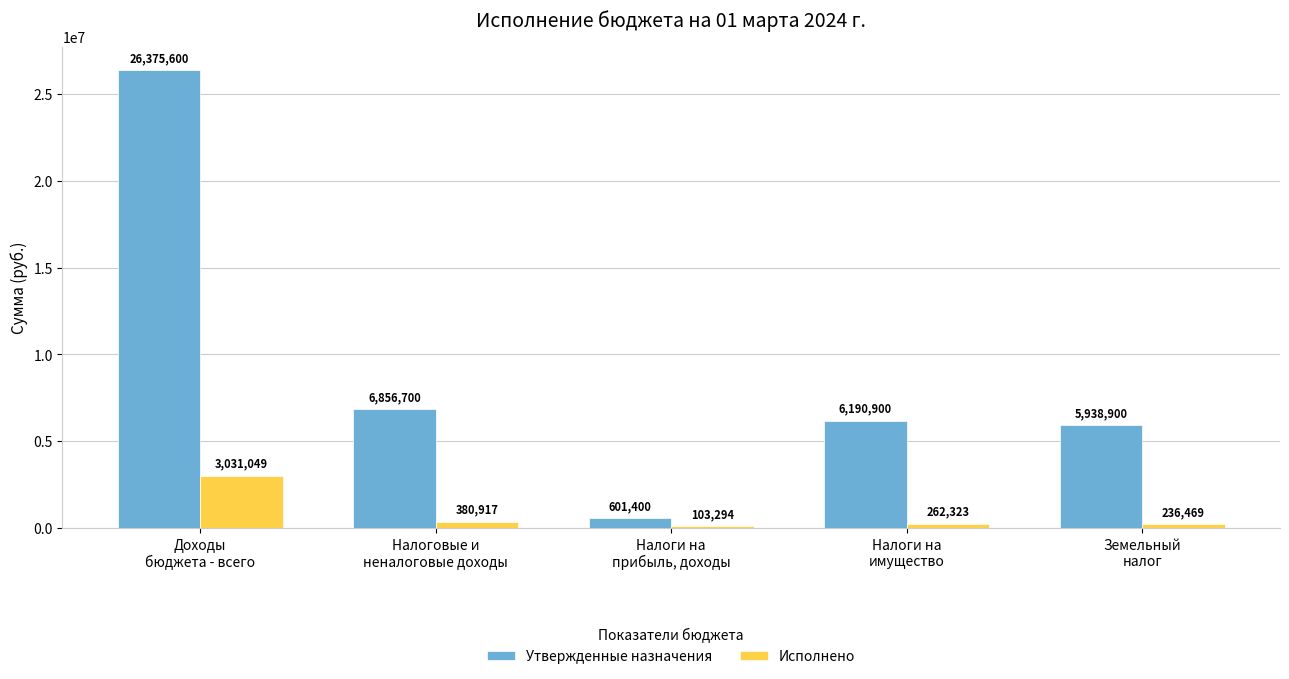

What is the difference between the second highest and minimum values in the Утвержденные назначения series?

6255300.0